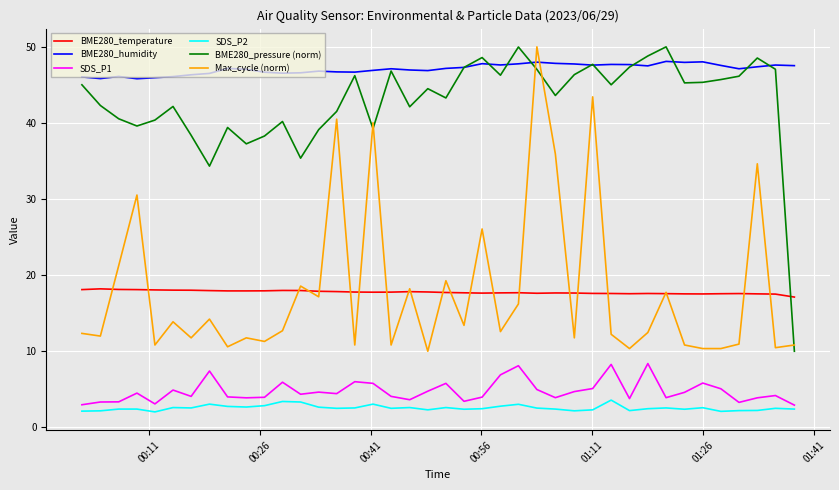

Which series has the largest total across all categories?

BME280_humidity